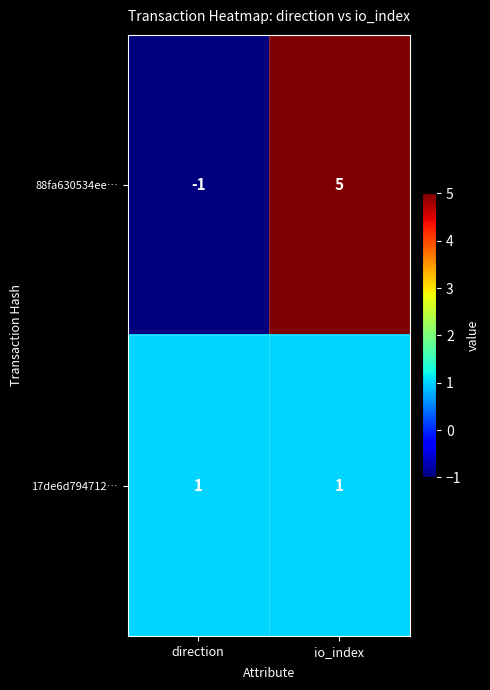

Reading right to left, list all the values displayed in this chart.

88fa630534ee…: 5	-1
17de6d794712…: 1	1